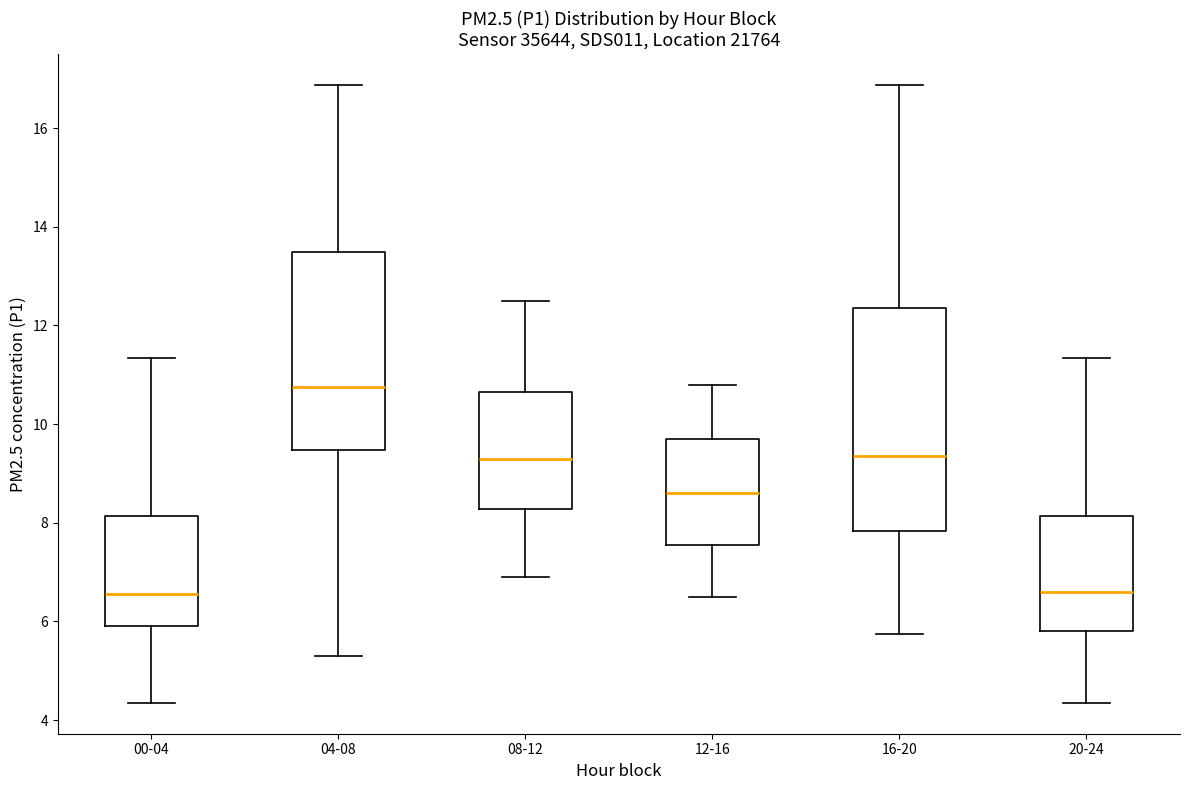

Reading left to right, transcribe this box plot: for each box, give where its median line is, the range the box spans, and where its two whiskers end, as read against the y-axis. The values are not printed on the chart, so give them approximately, as read against the axis.

00-04: median 6.6, box 6.0 to 8.2, whiskers 4.4 to 11.4
04-08: median 10.8, box 9.4 to 13.4, whiskers 5.4 to 16.8
08-12: median 9.4, box 8.2 to 10.6, whiskers 7.0 to 12.6
12-16: median 8.6, box 7.6 to 9.8, whiskers 6.6 to 10.8
16-20: median 9.4, box 7.8 to 12.4, whiskers 5.8 to 16.8
20-24: median 6.6, box 5.8 to 8.2, whiskers 4.4 to 11.4